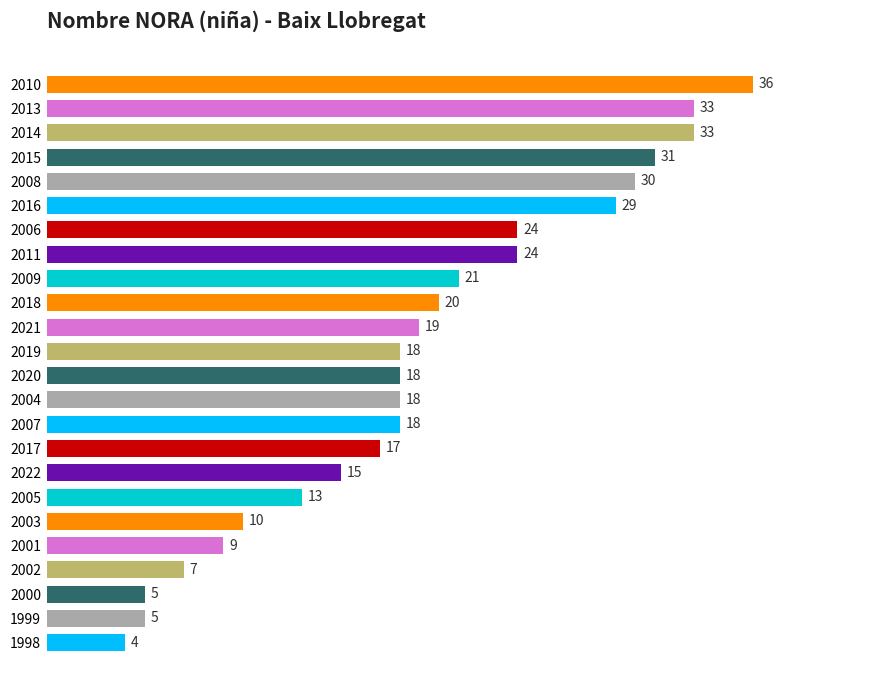

What is the label of the 9th bar from the top?

2009